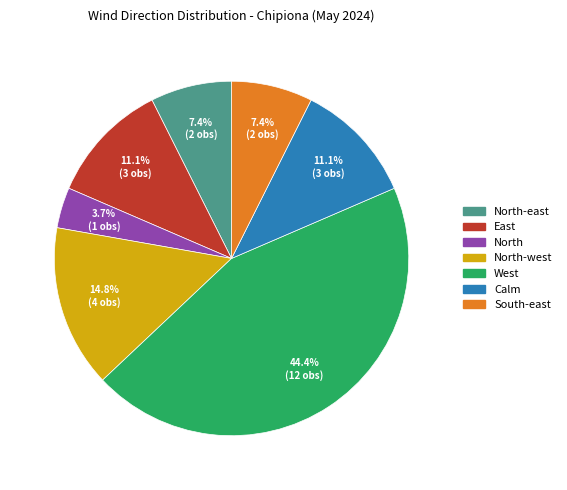

What is the total percentage of North-east and South-east?

14.8%